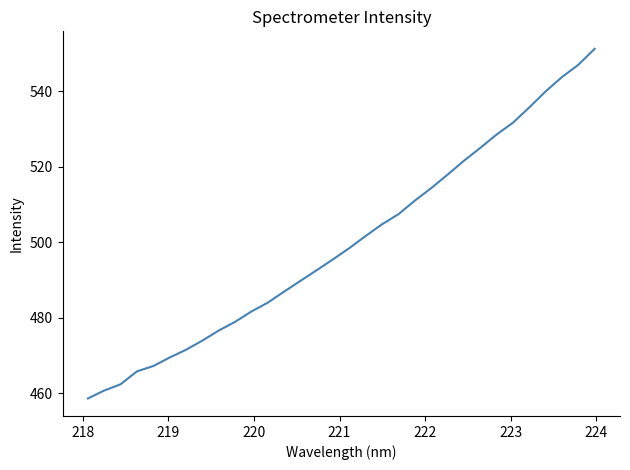

What is the maximum value shown in the chart?

551.2